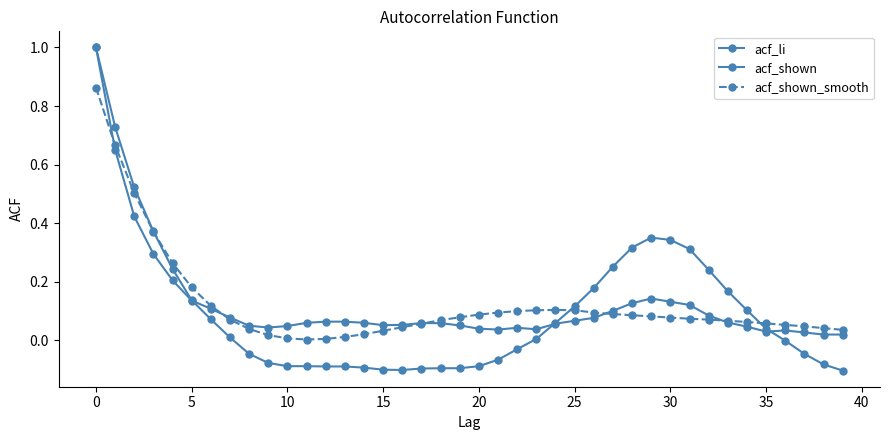

How many lines are shown in the chart?

3